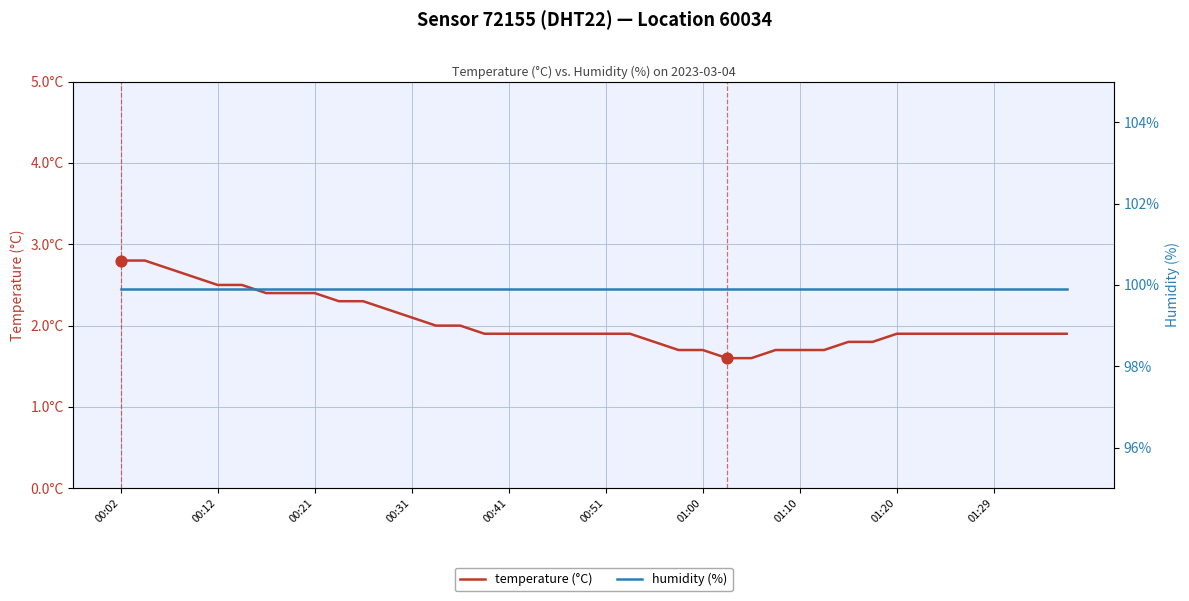

Which series reaches the maximum Y coordinate?

humidity (%)